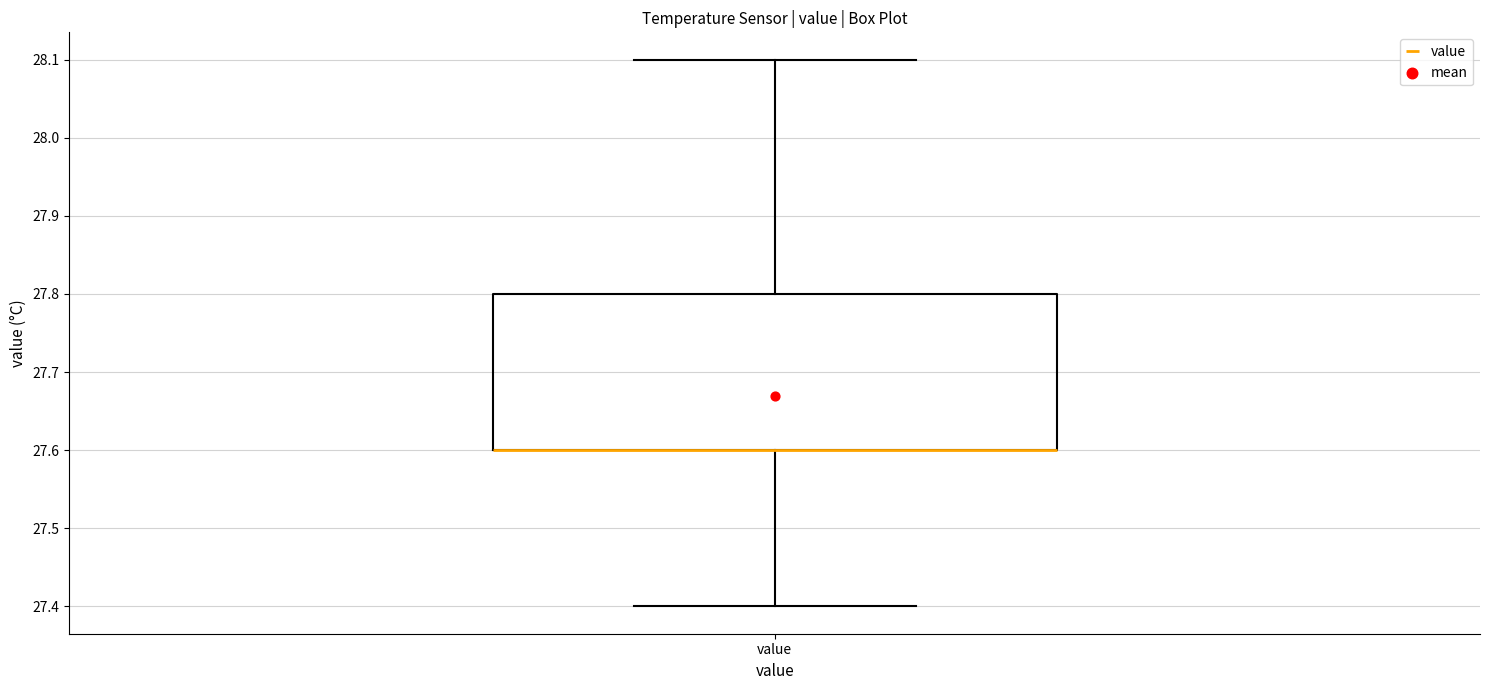

Transcribe this box plot: give where the median line is, the range the box spans, and where the two whiskers end, as read against the y-axis. The values are not printed on the chart, so give them approximately, as read against the axis.

median 27.6 (drawn on the box's lower edge), box 27.6 to 27.8, whiskers 27.4 to 28.1